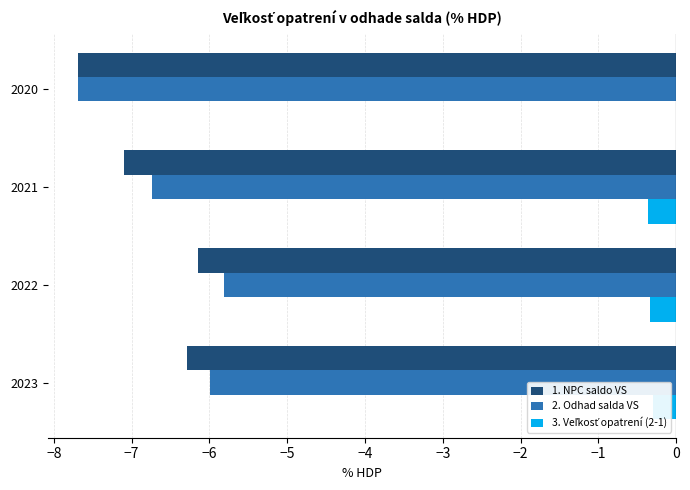

The 2. Odhad salda VS series shows -2.6 at 2022. True or false?

False